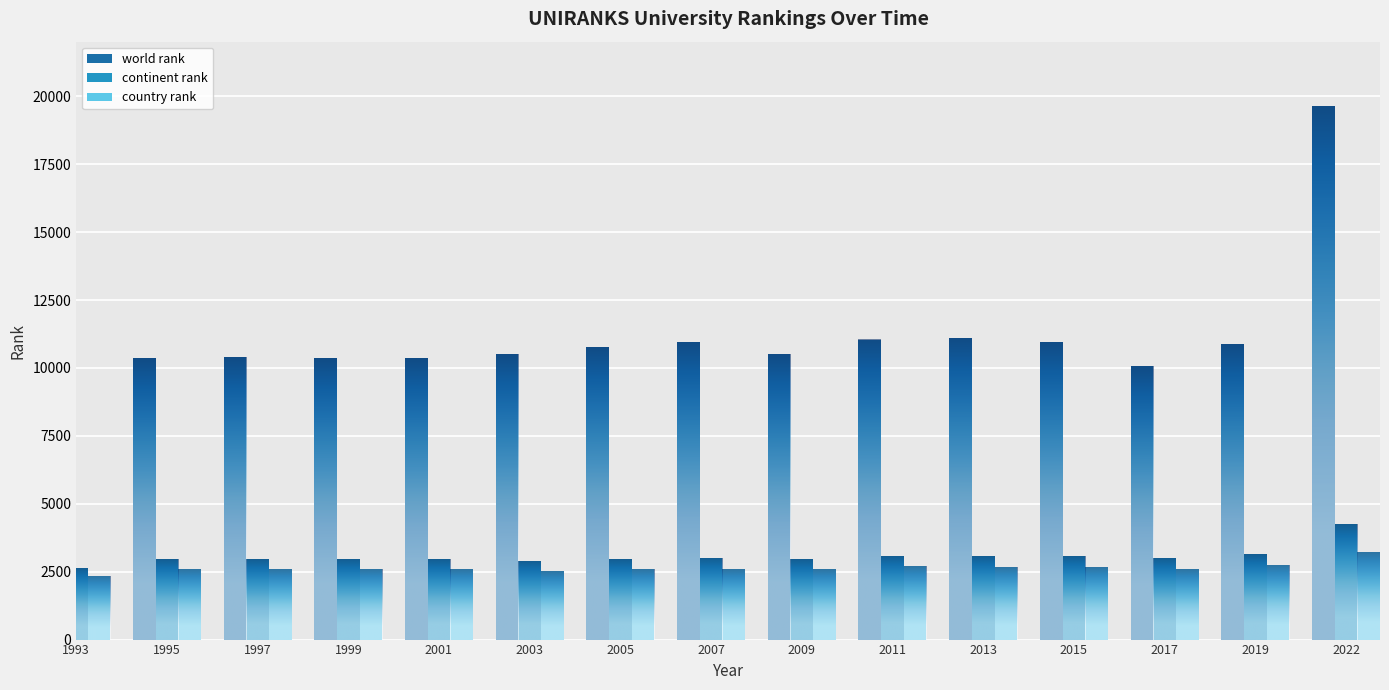

What is the difference between the highest and lowest values at 2011?

8357